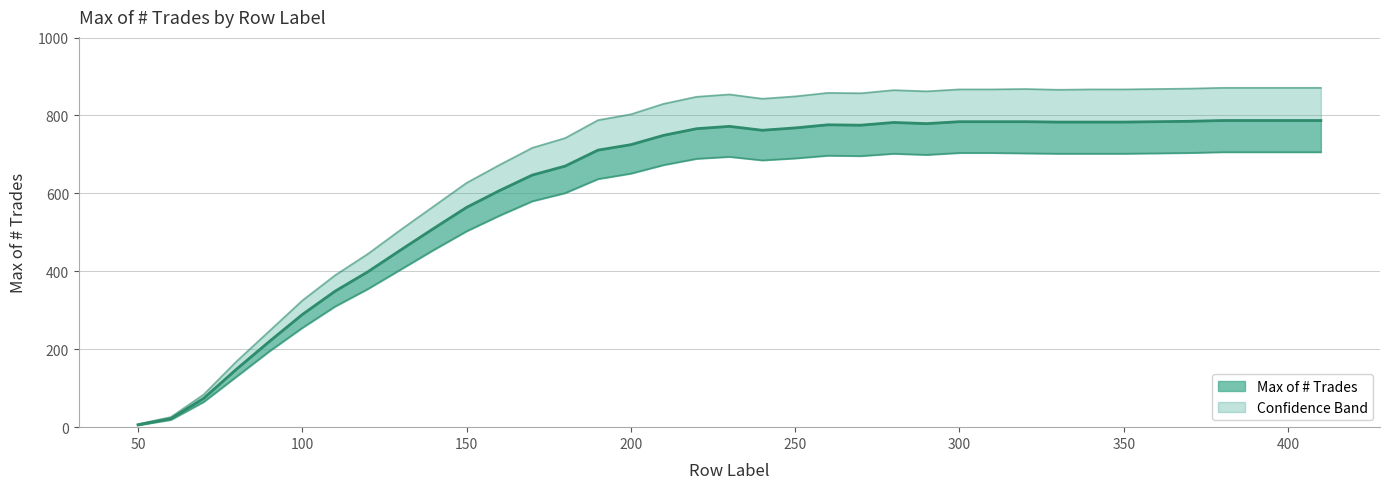

What is the average value?

615